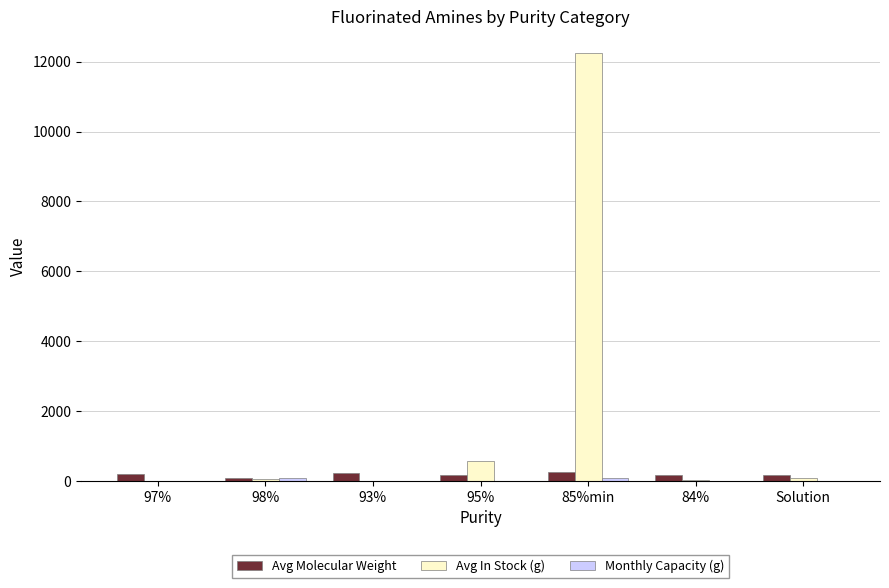

What is the spread (max minus min) of values at 97%?

197.1